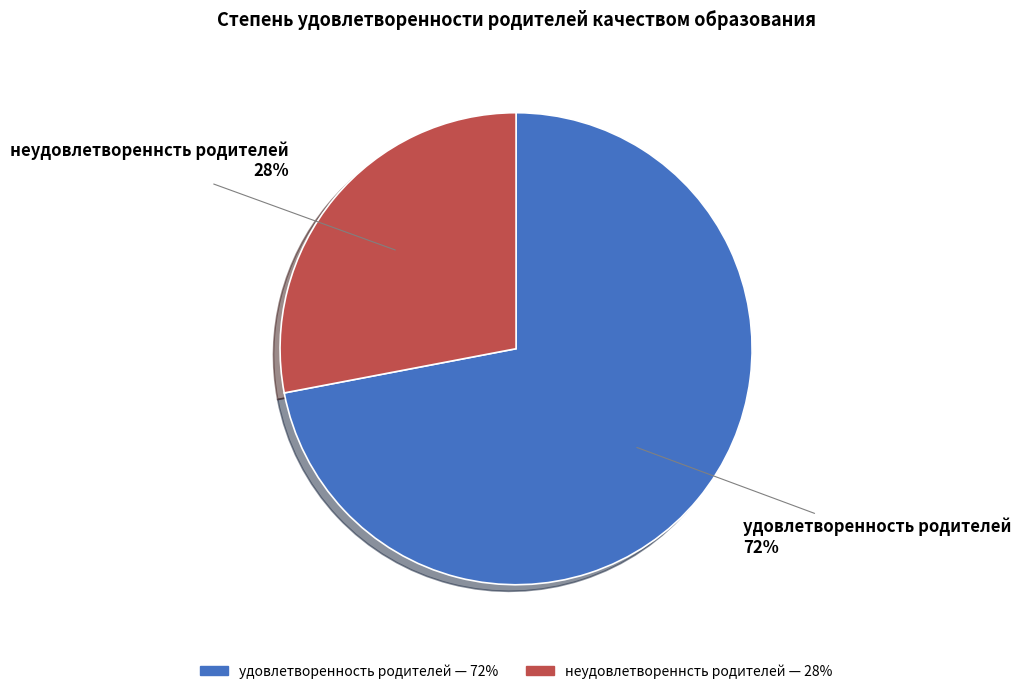

True or false: неудовлетвореннсть родителей accounts for 28% of the total.

True